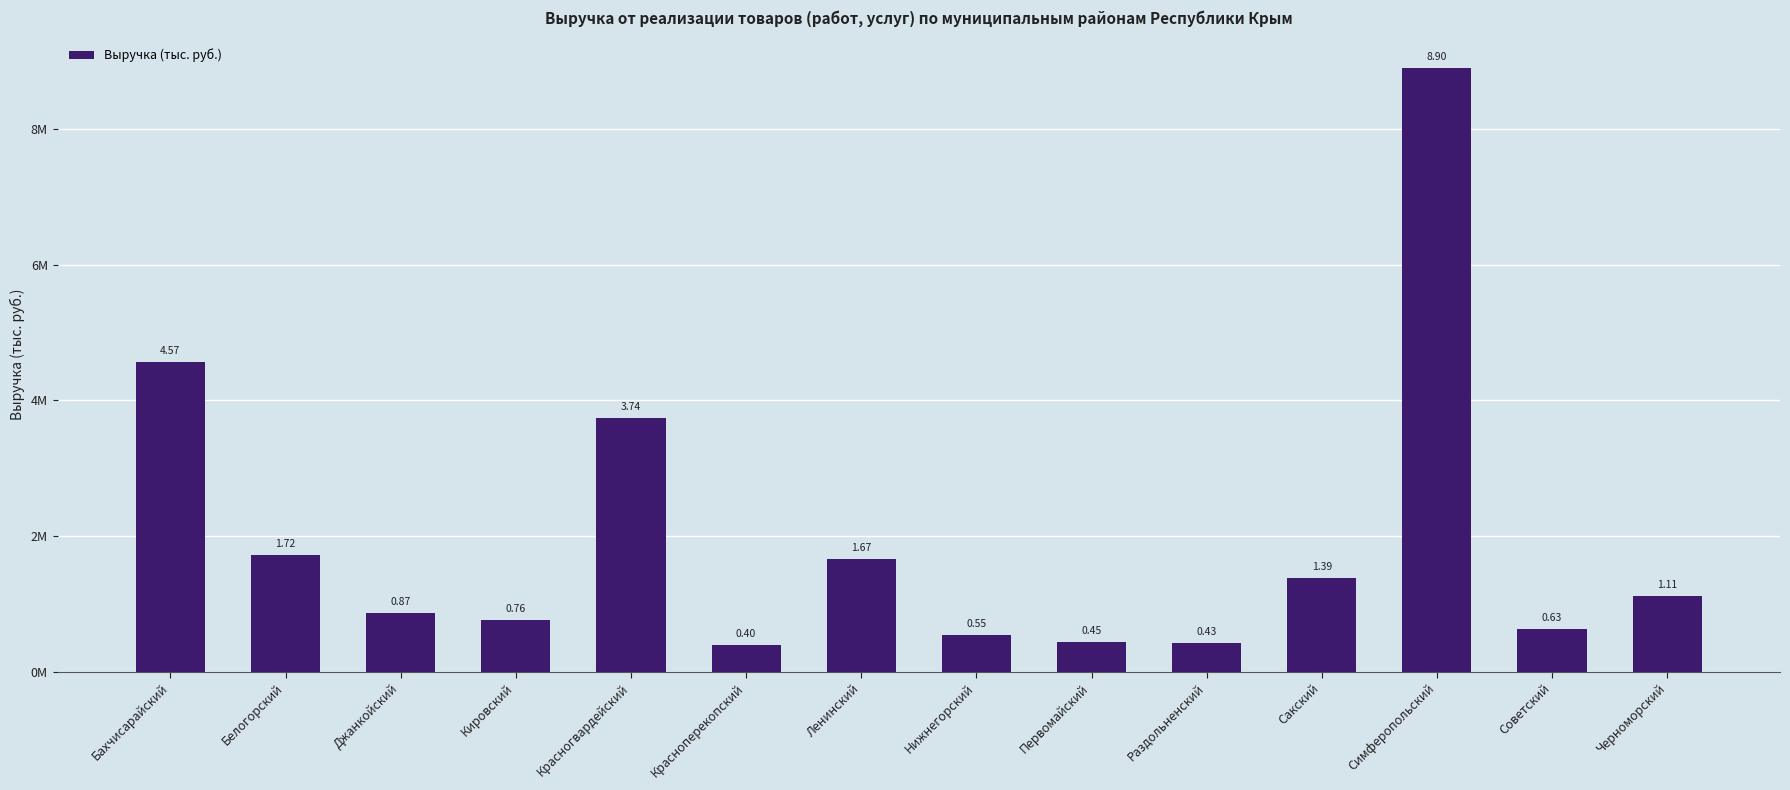

List the labels in order of value, smallest first.

Красноперекопский, Раздольненский, Первомайский, Нижнегорский, Советский, Кировский, Джанкойский, Черноморский, Сакский, Ленинский, Белогорский, Красногвардейский, Бахчисарайский, Симферопольский